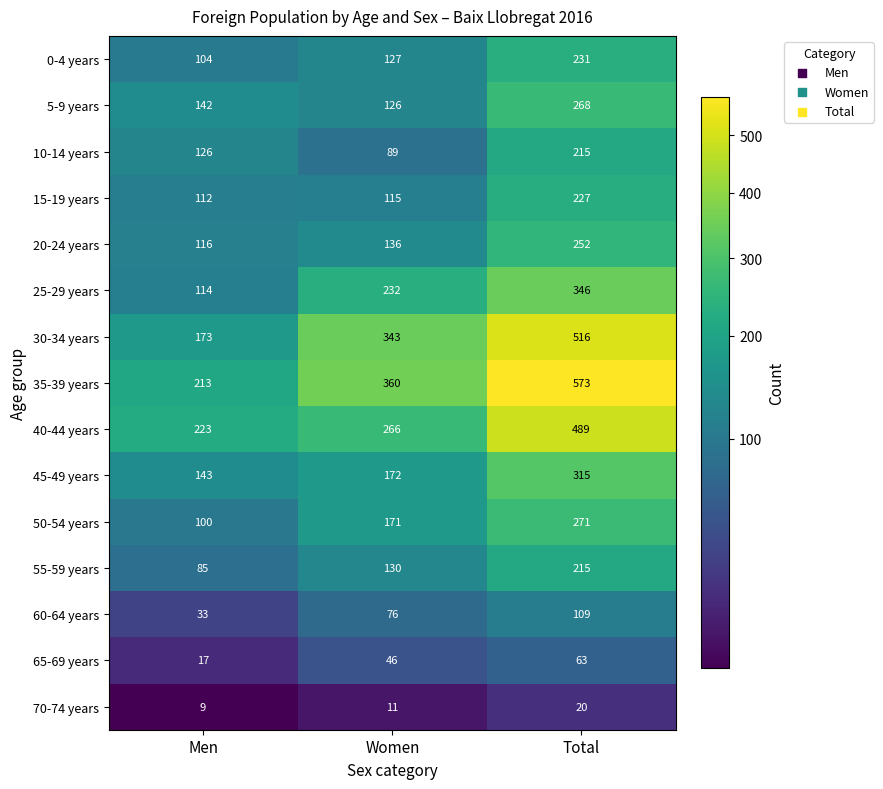

Where is 65-69 years nearest to the value 40?

Women